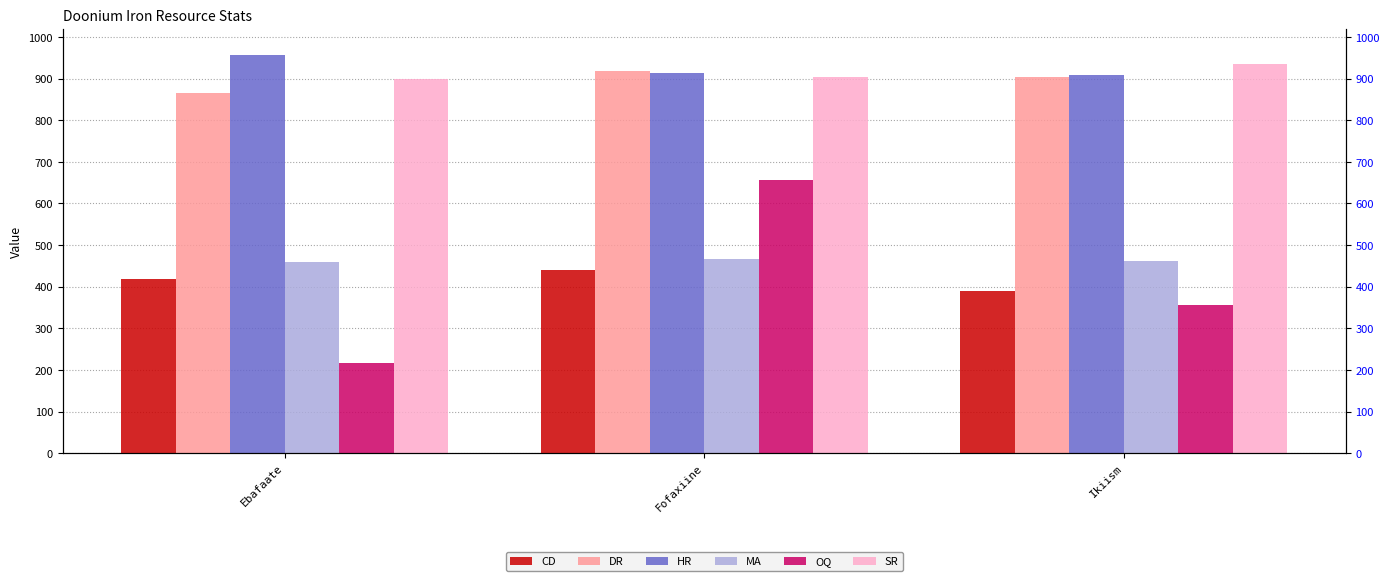

At which label does HR reach its minimum?

Ikiism